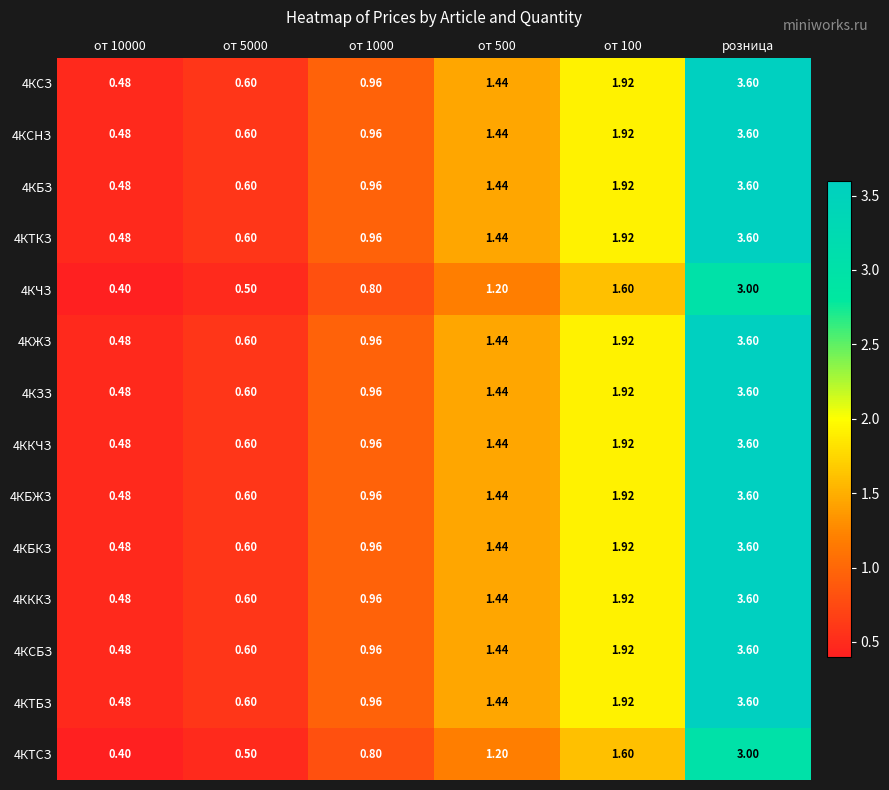

At how many categories does at least one series exceed 0?

6